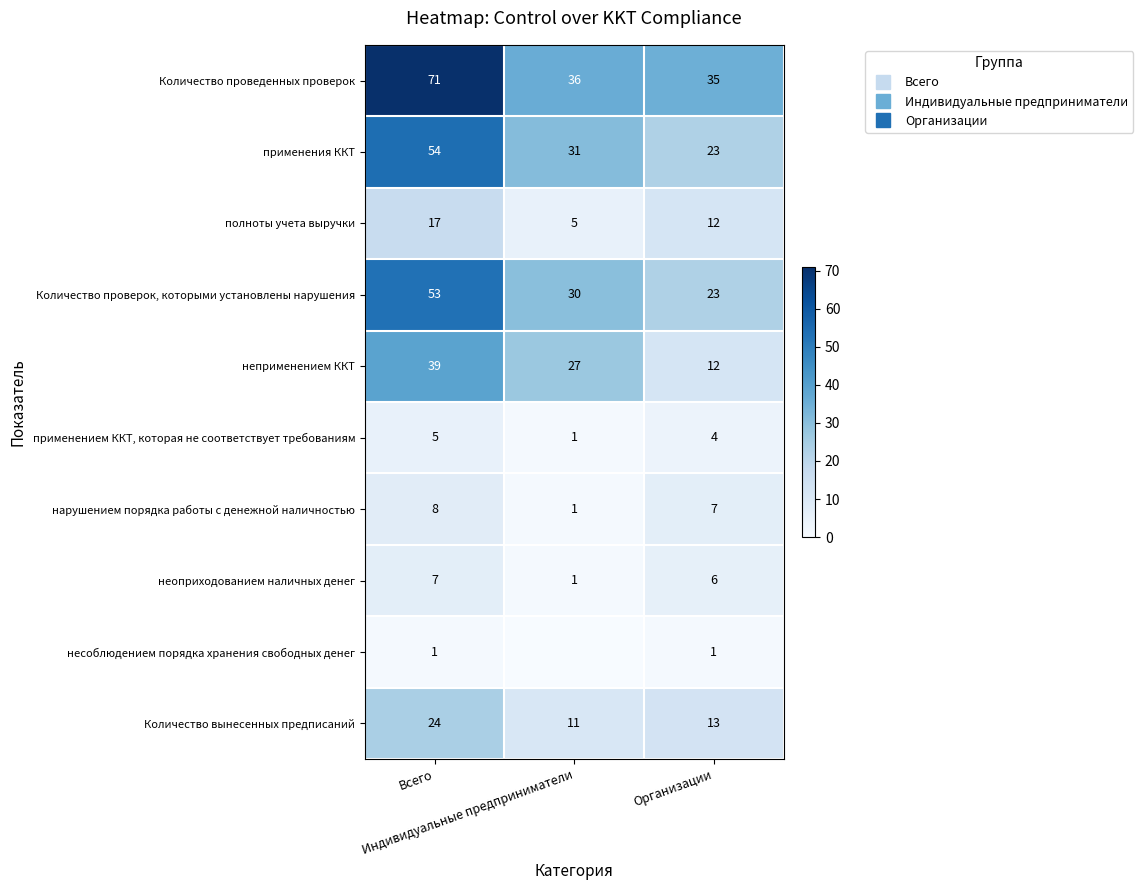

How many применения ККТ values are between 23 and 54?

3